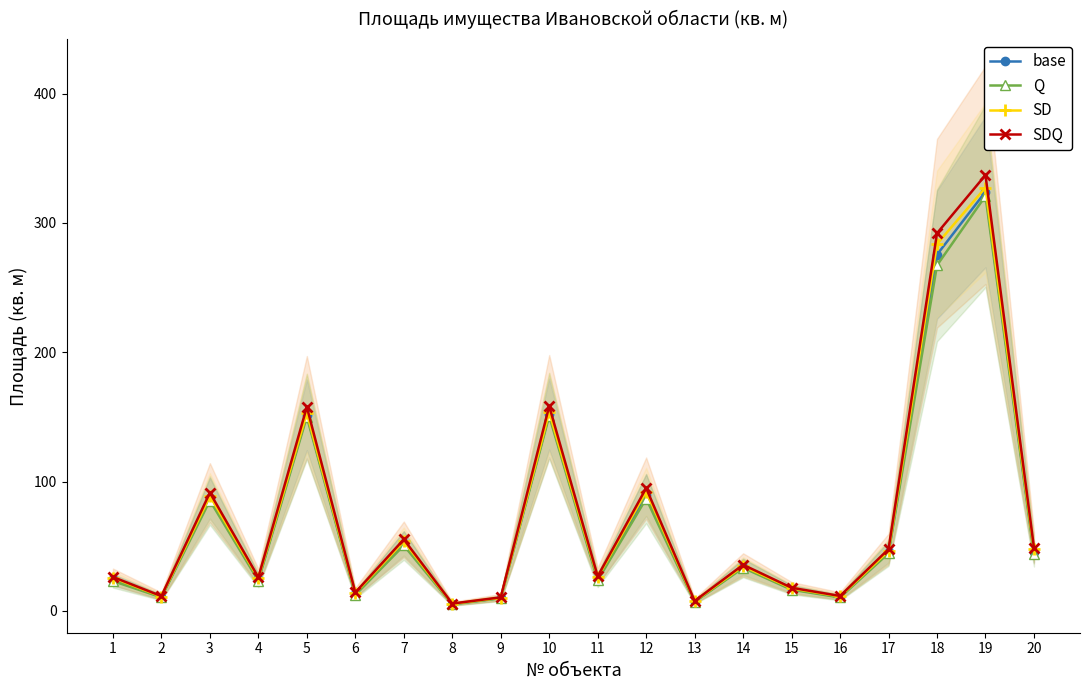

What are all the series names shown in the legend?

base, Q, SD, SDQ